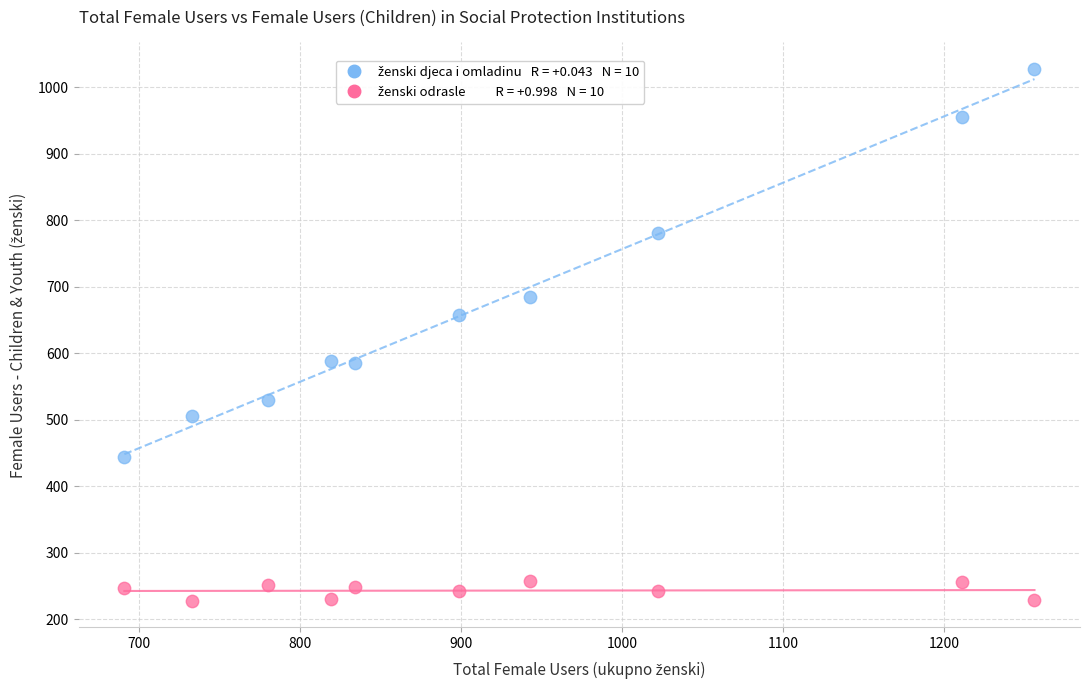

Across all series, what Y value is closest to 627?

657